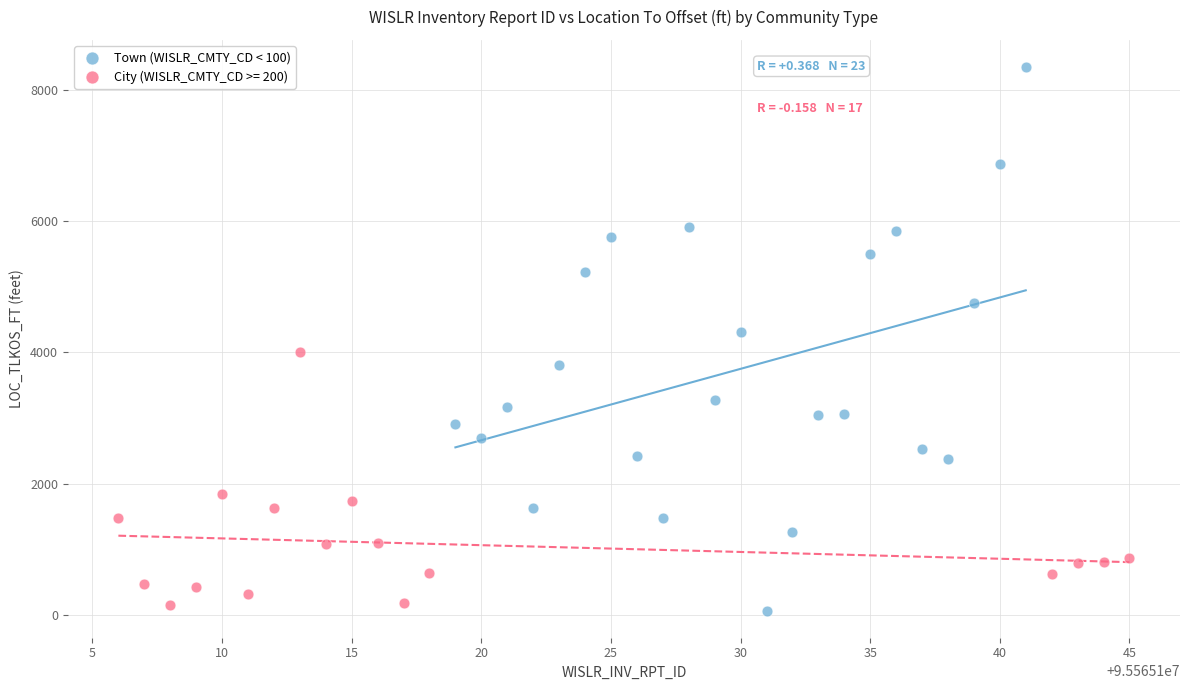

Which series reaches the maximum Y coordinate?

Town (WISLR_CMTY_CD < 100)